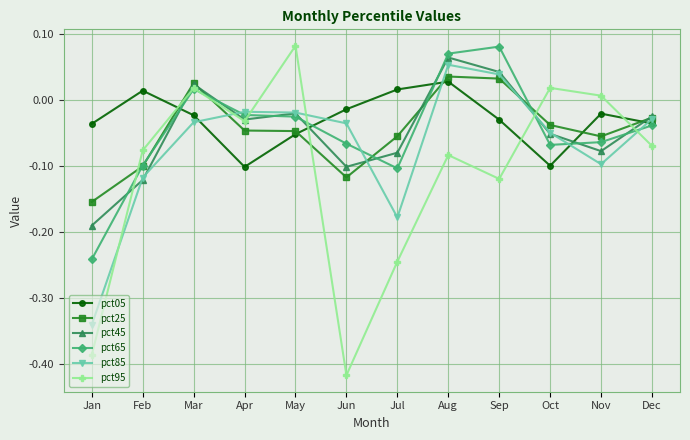

At which label does pct45 first exceed 0?

Mar